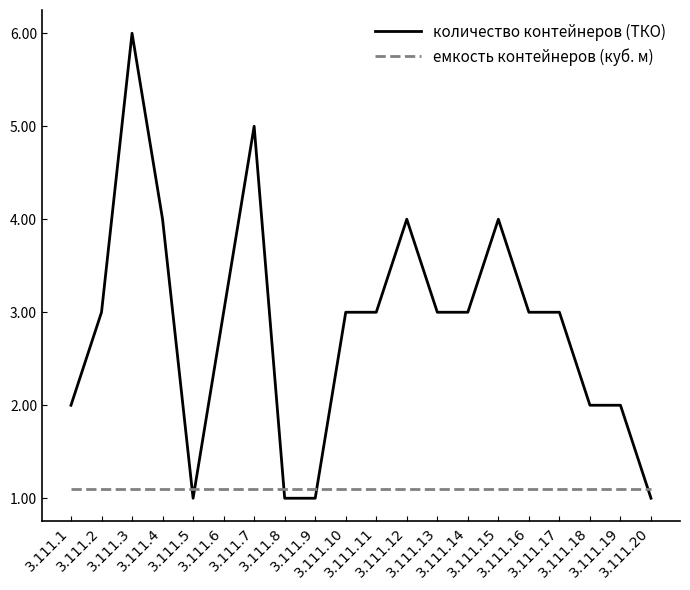

What is the total value across all series at 3.111.12?

5.1